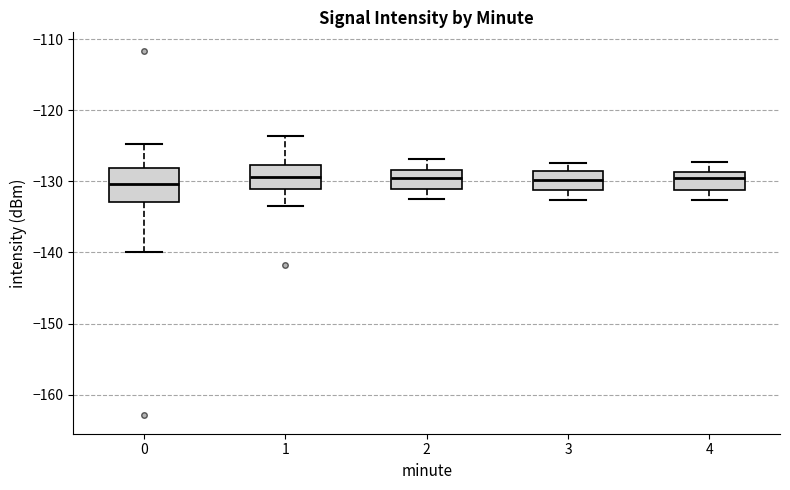

Reading left to right, transcribe this box plot: for each box, give where its median line is, the range the box spans, and where its two whiskers end, as read against the y-axis. The values are not printed on the chart, so give them approximately, as read against the axis.

0: median -130, box -133 to -128, whiskers -140 to -125
1: median -129, box -131 to -128, whiskers -133 to -124
2: median -130, box -131 to -128, whiskers -132 to -127
3: median -130, box -131 to -128, whiskers -133 to -127
4: median -130, box -131 to -129, whiskers -133 to -127